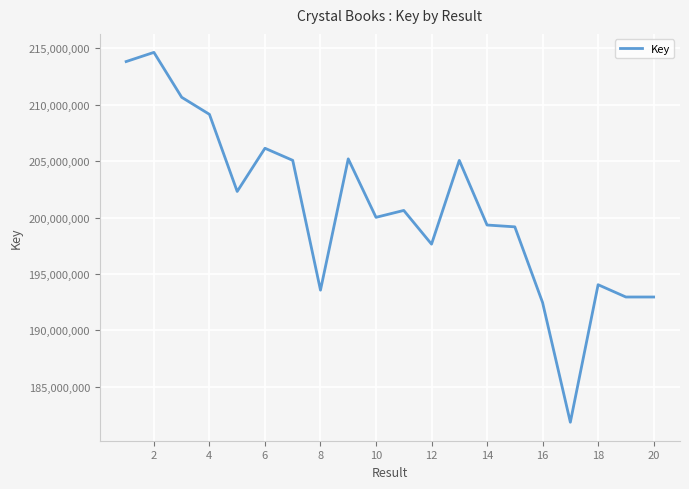

What is the minimum value shown in the chart?

181862391